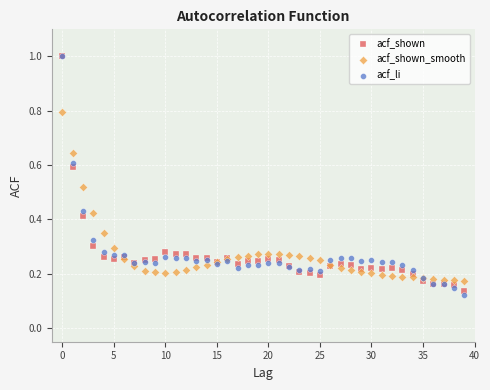

Which series has the widest spread of Y values?

acf_li